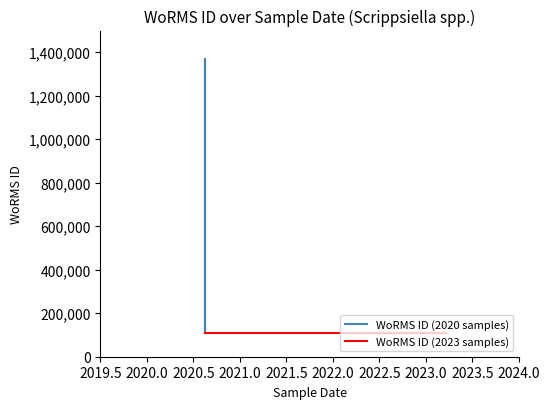

How many interior local peaks (higher than both neighbors) does the data have?

1